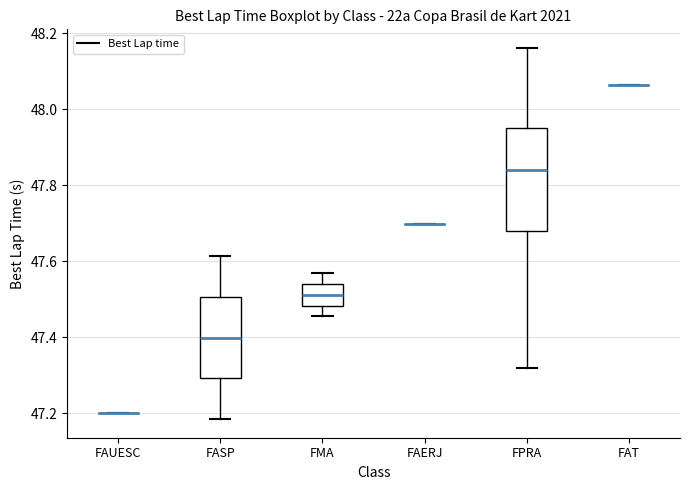

Reading left to right, transcribe this box plot: for each box, give where its median line is, the range the box spans, and where its two whiskers end, as read against the y-axis. The values are not printed on the chart, so give them approximately, as read against the axis.

FAUESC: box collapsed to a line at 47.20, whiskers 47.20 to 47.20
FASP: median 47.40, box 47.30 to 47.50, whiskers 47.18 to 47.62
FMA: median 47.52, box 47.48 to 47.54, whiskers 47.46 to 47.56
FAERJ: box collapsed to a line at 47.70, whiskers 47.70 to 47.70
FPRA: median 47.84, box 47.68 to 47.96, whiskers 47.32 to 48.16
FAT: box collapsed to a line at 48.06, whiskers 48.06 to 48.06